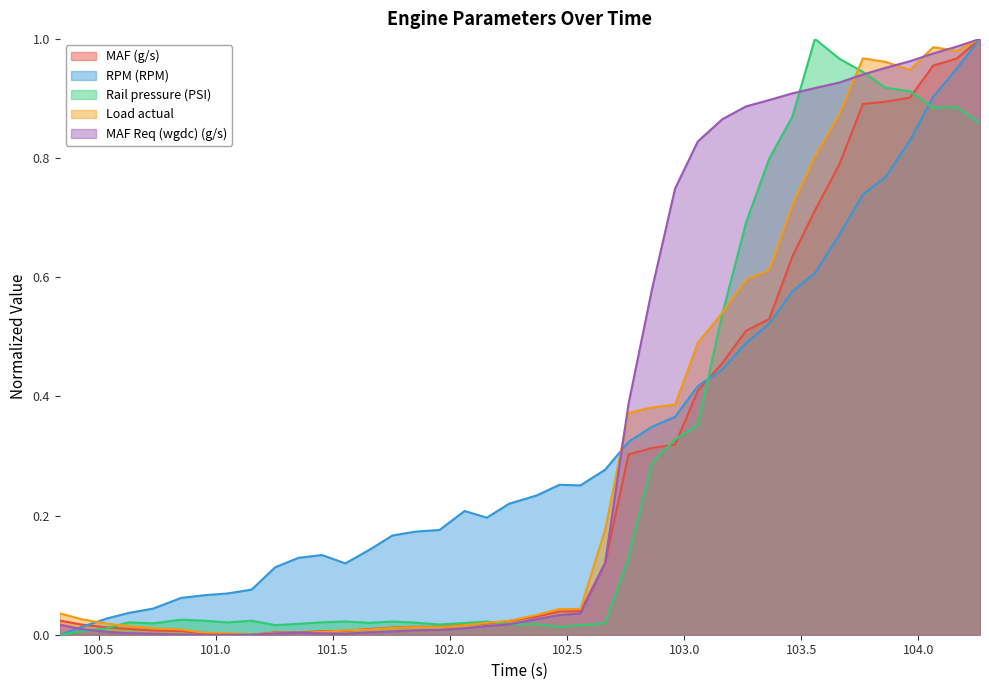

What is the value of the Load actual point at the 30th from the left?

0.6